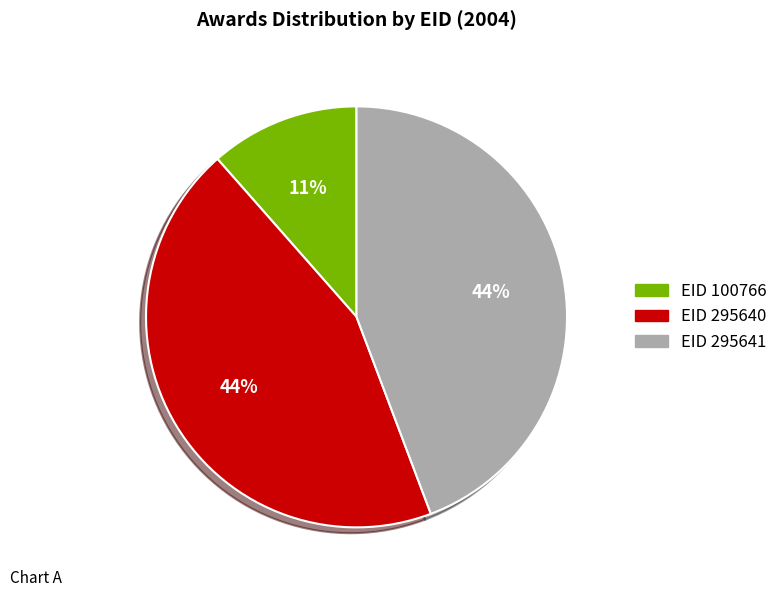

Approximately how many times larger is the value at EID 295641 compared to EID 295640?

1.0